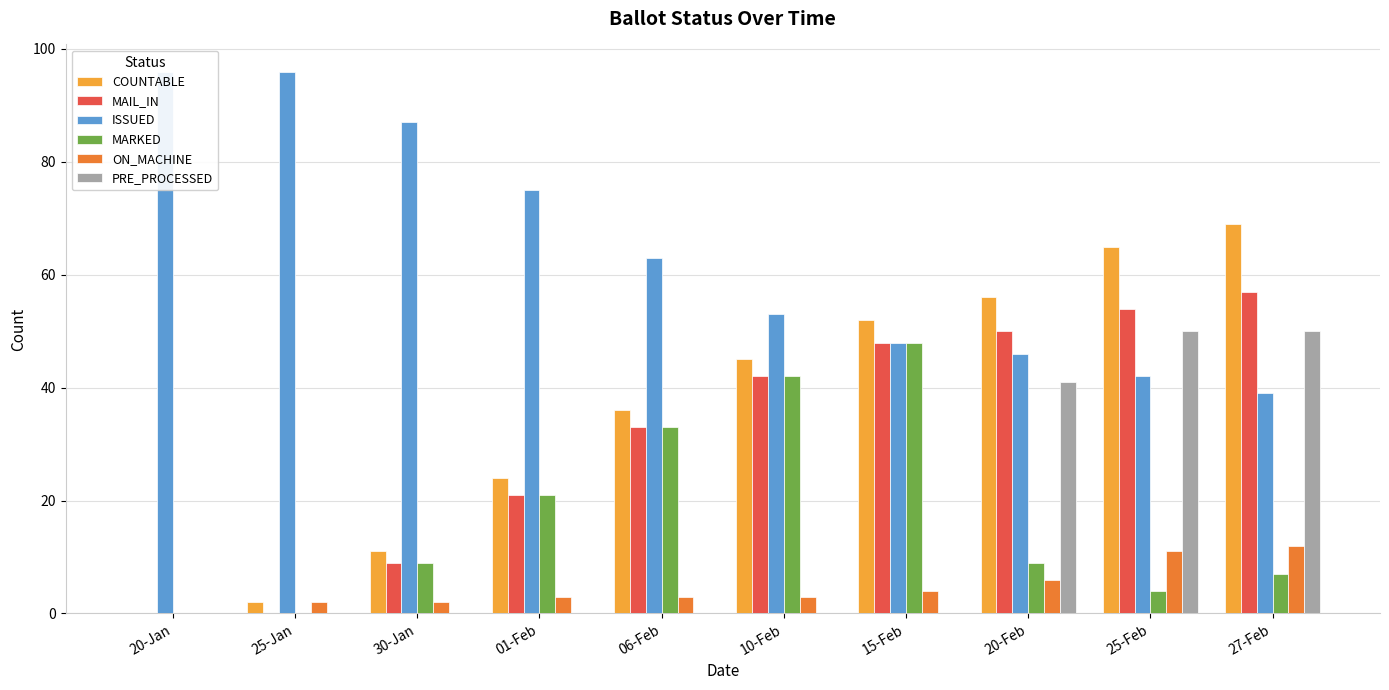

What is the lowest value of the ISSUED series?

39